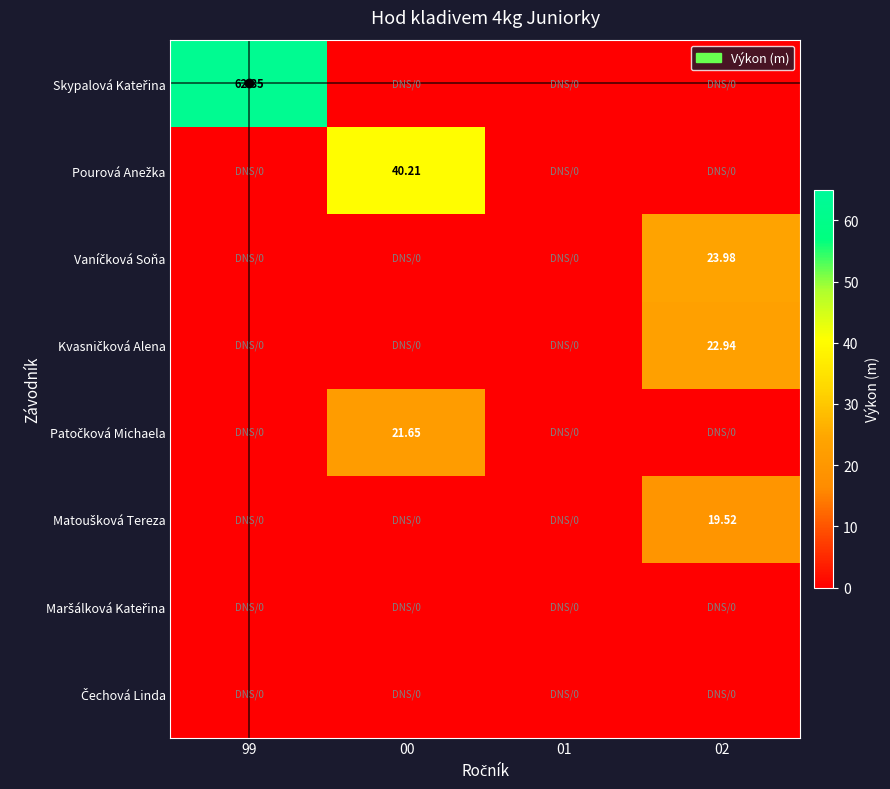

Rank the series by their maximum value, from lowest to highest.

Maršálková Kateřina, Čechová Linda, Matoušková Tereza, Patočková Michaela, Kvasničková Alena, Vaníčková Soňa, Pourová Anežka, Skypalová Kateřina